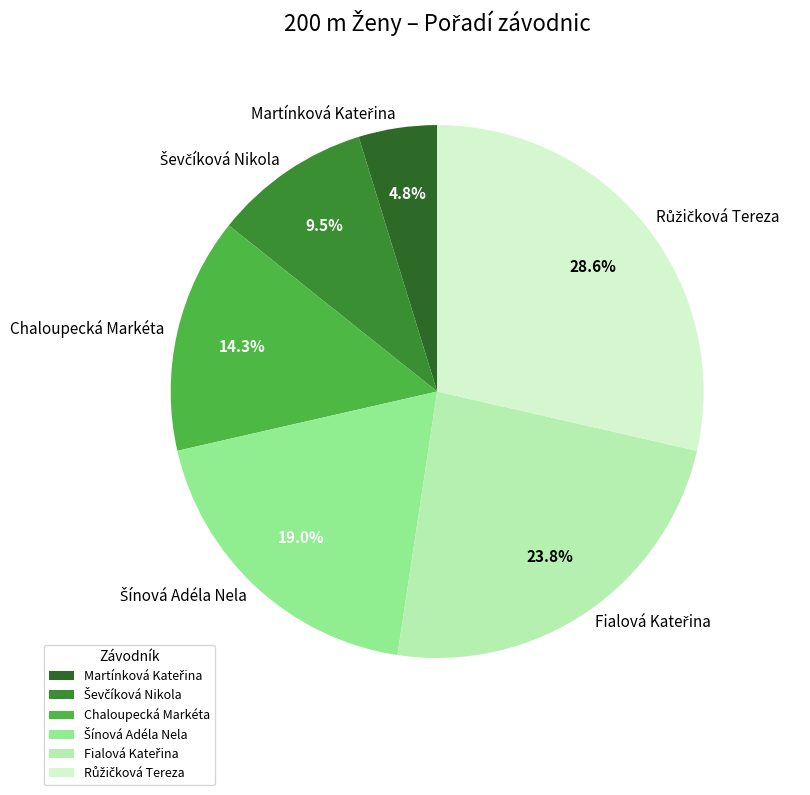

Is there any slice that represents more than half of the pie?

No